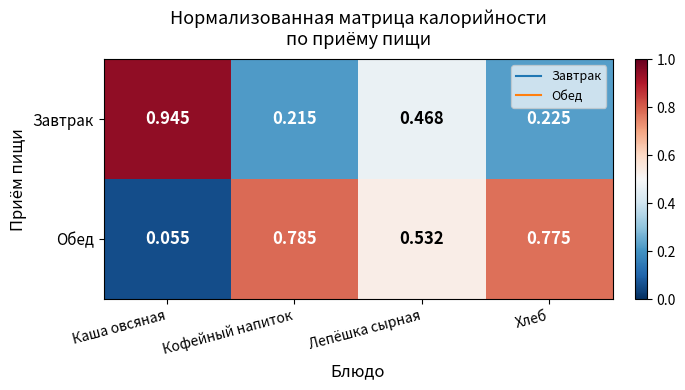

Where is Завтрак nearest to the value 0?

Кофейный напиток